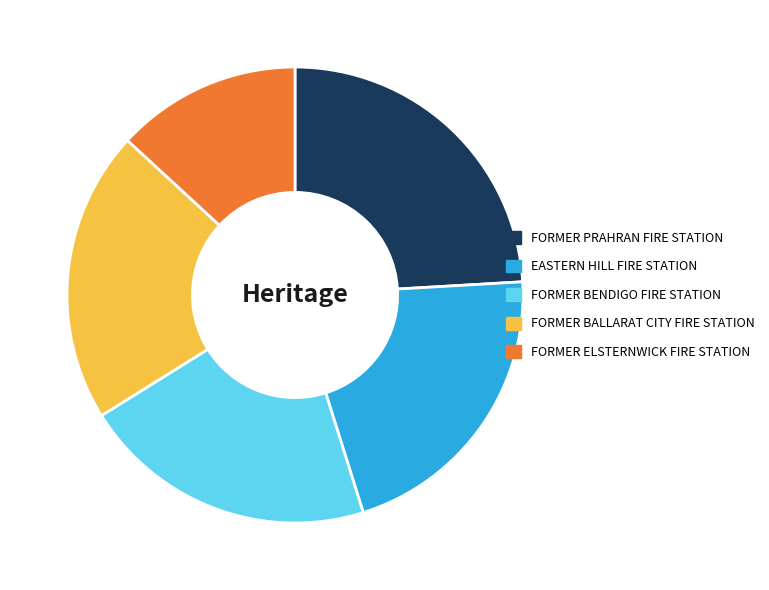

What is the smallest slice in the pie chart?

FORMER ELSTERNWICK FIRE STATION